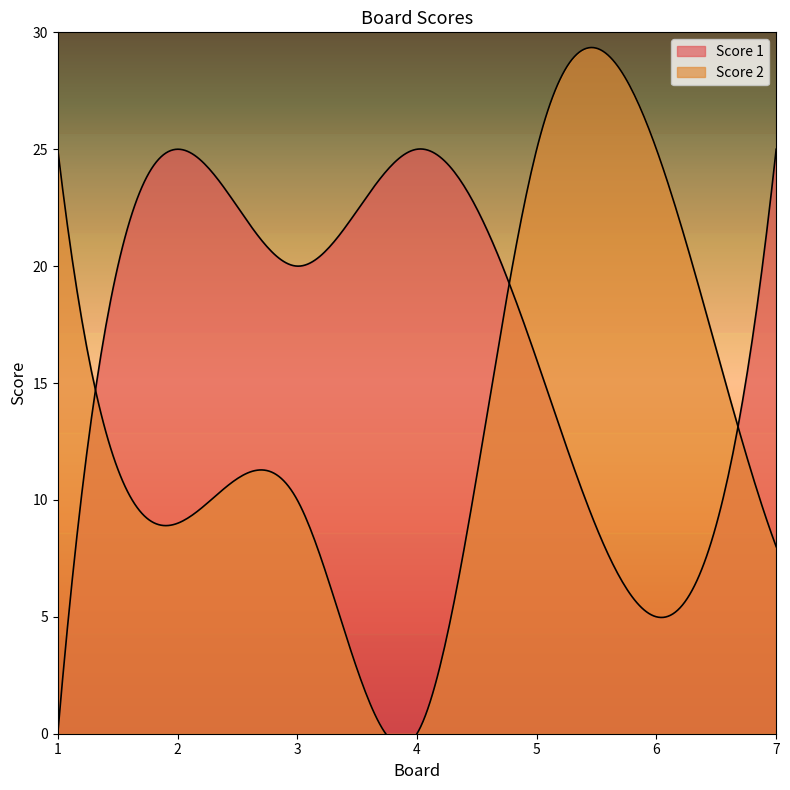

At which category does Score 2 reach its first local valley?

2